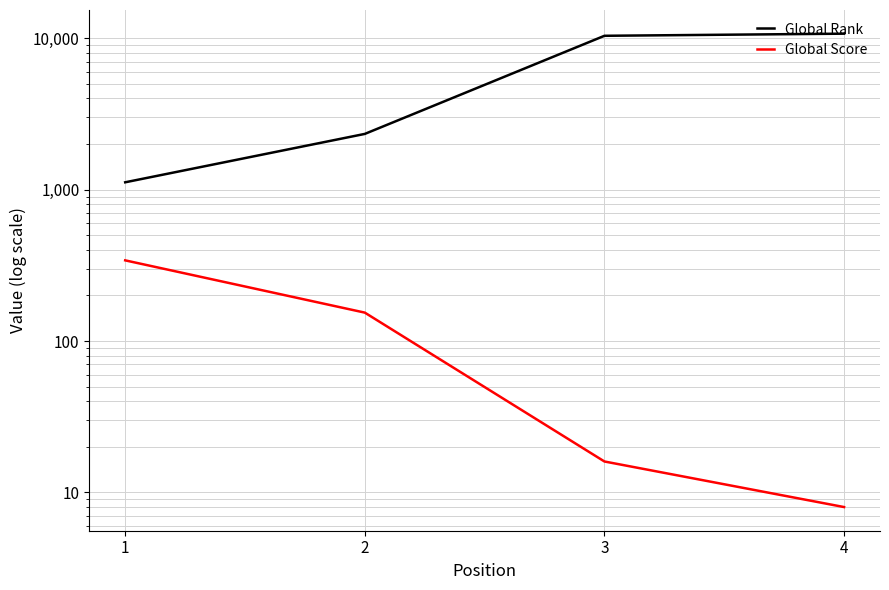

What is the difference between the second highest and second lowest values in the Global Score series?

138